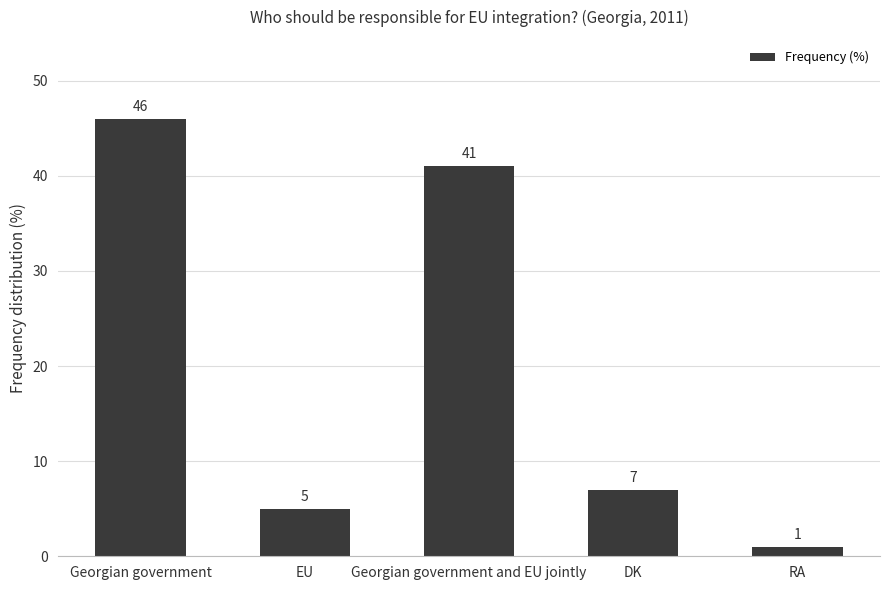

What is the label of the 1st bar from the left?

Georgian government